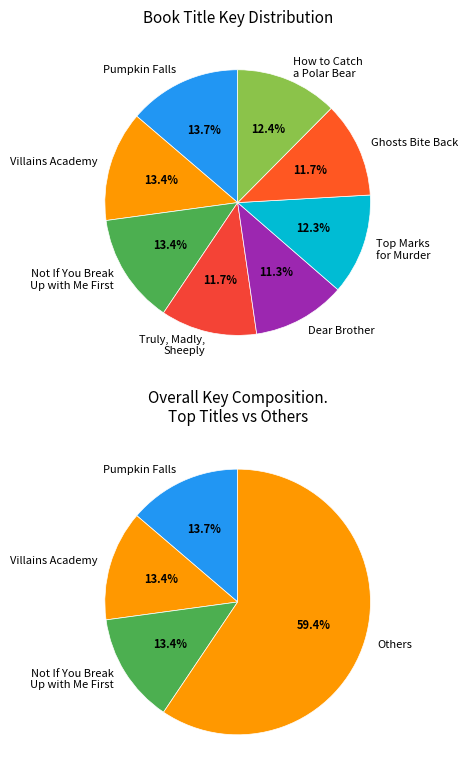

Combined, do Pumpkin Falls Mystery and Dear Brother account for over 50%?

No